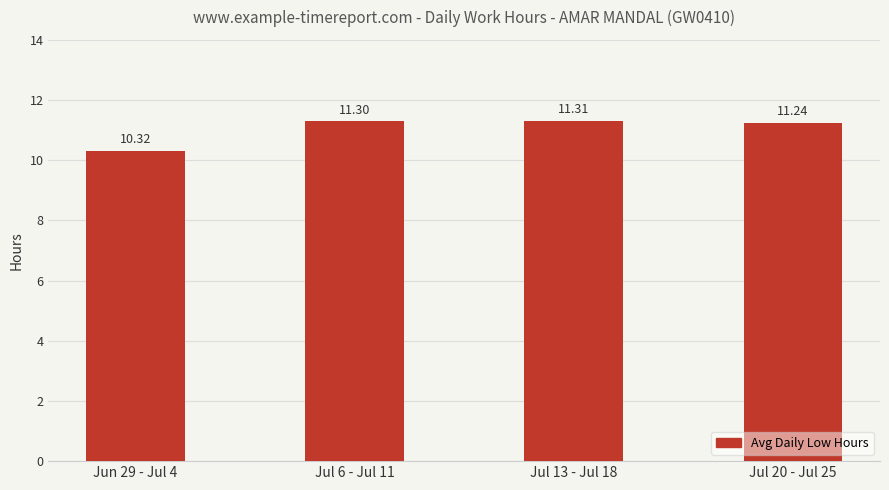

What is the sum of the values at Jun 29 - Jul 4 and Jul 20 - Jul 25?

21.6